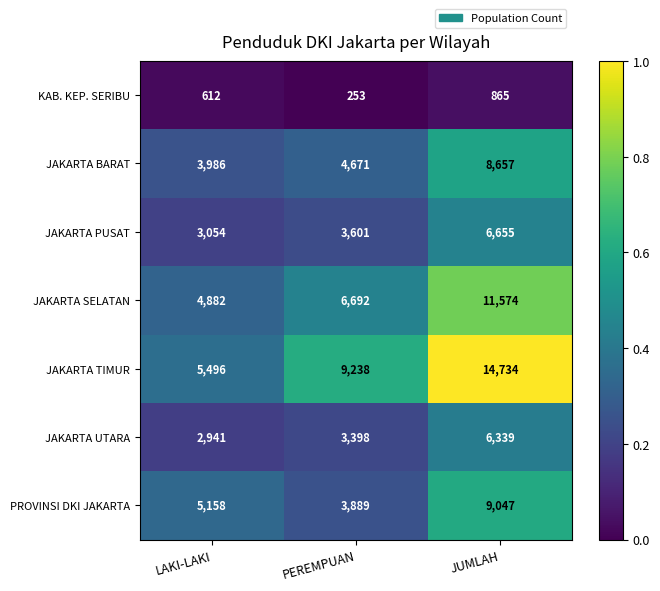

What is the difference between the JAKARTA PUSAT values at PEREMPUAN and JUMLAH?

3054